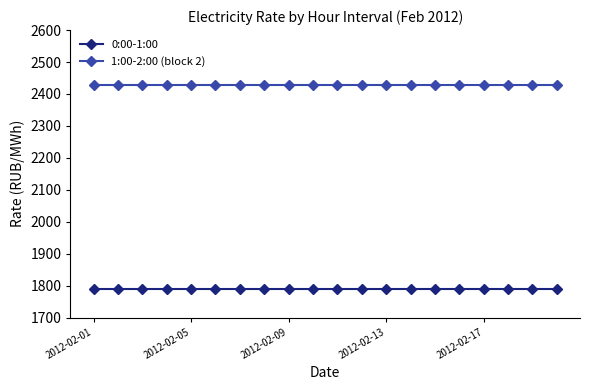

Reading left to right, transcribe all the data shown in this chart.

0:00-1:00: 1790.7	1790.7	1790.7	1790.7	1790.7	1790.7	1790.7	1790.7	1790.7	1790.7	1790.7	1790.7	1790.7	1790.7	1790.7	1790.7	1790.7	1790.7	1790.7	1790.7
1:00-2:00 (block 2): 2427.2	2427.2	2427.2	2427.2	2427.2	2427.2	2427.2	2427.2	2427.2	2427.2	2427.2	2427.2	2427.2	2427.2	2427.2	2427.2	2427.2	2427.2	2427.2	2427.2